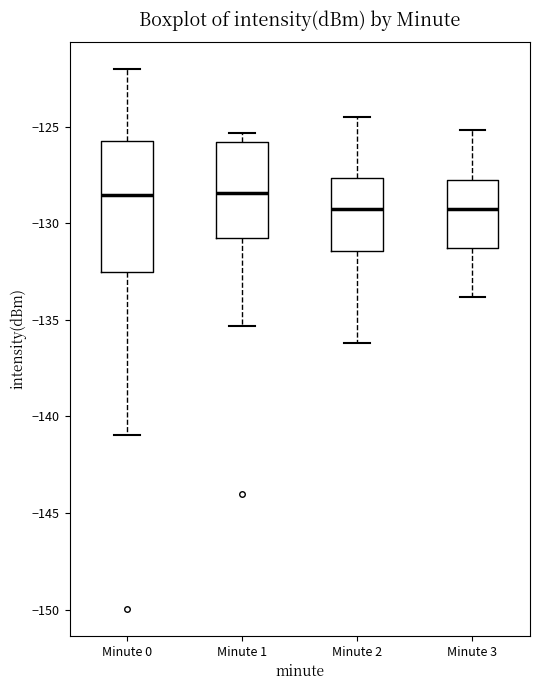

Reading left to right, read every box against the y-axis: the position of its median line, the range the box covers, and the ends of its whiskers. The values are not printed on the chart, so give them approximately, as read against the axis.

Minute 0: median -128.5, box -132.5 to -126.0, whiskers -141.0 to -122.0
Minute 1: median -128.5, box -131.0 to -126.0, whiskers -135.5 to -125.5
Minute 2: median -129.0, box -131.5 to -127.5, whiskers -136.0 to -124.5
Minute 3: median -129.0, box -131.5 to -127.5, whiskers -134.0 to -125.0